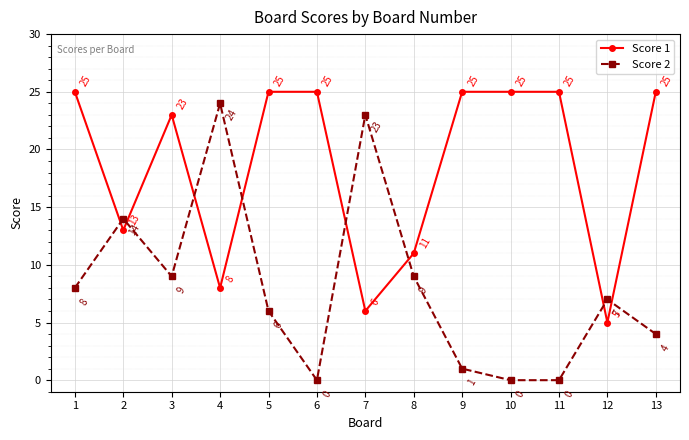

Is it true that Score 2 equals 9 at 8?

True